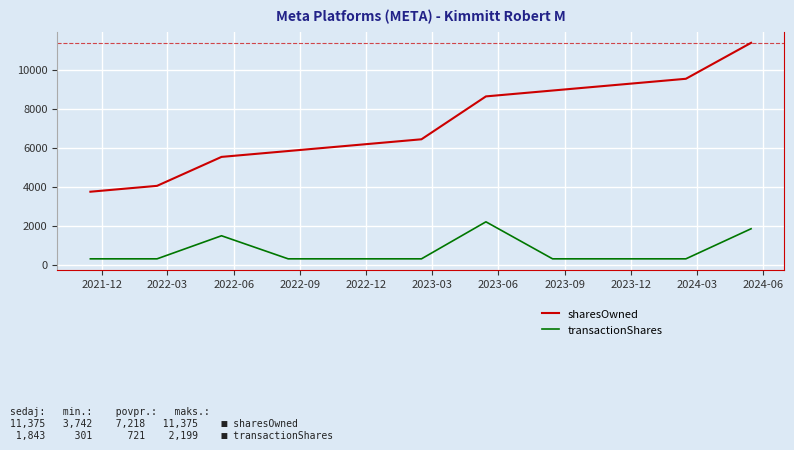

Which series has the largest total across all categories?

sharesOwned